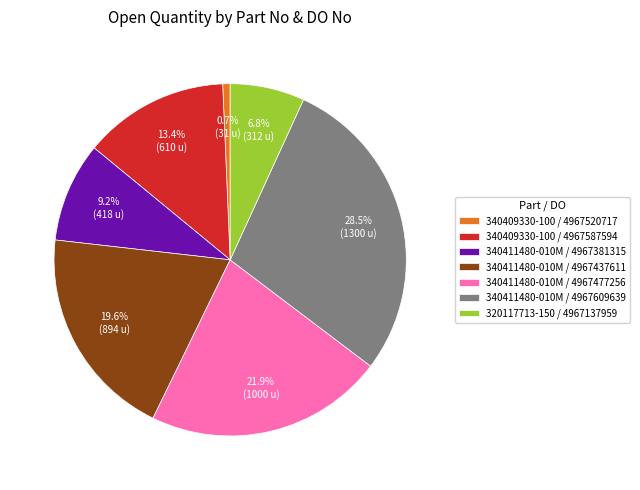

Does any single category account for the majority?

No